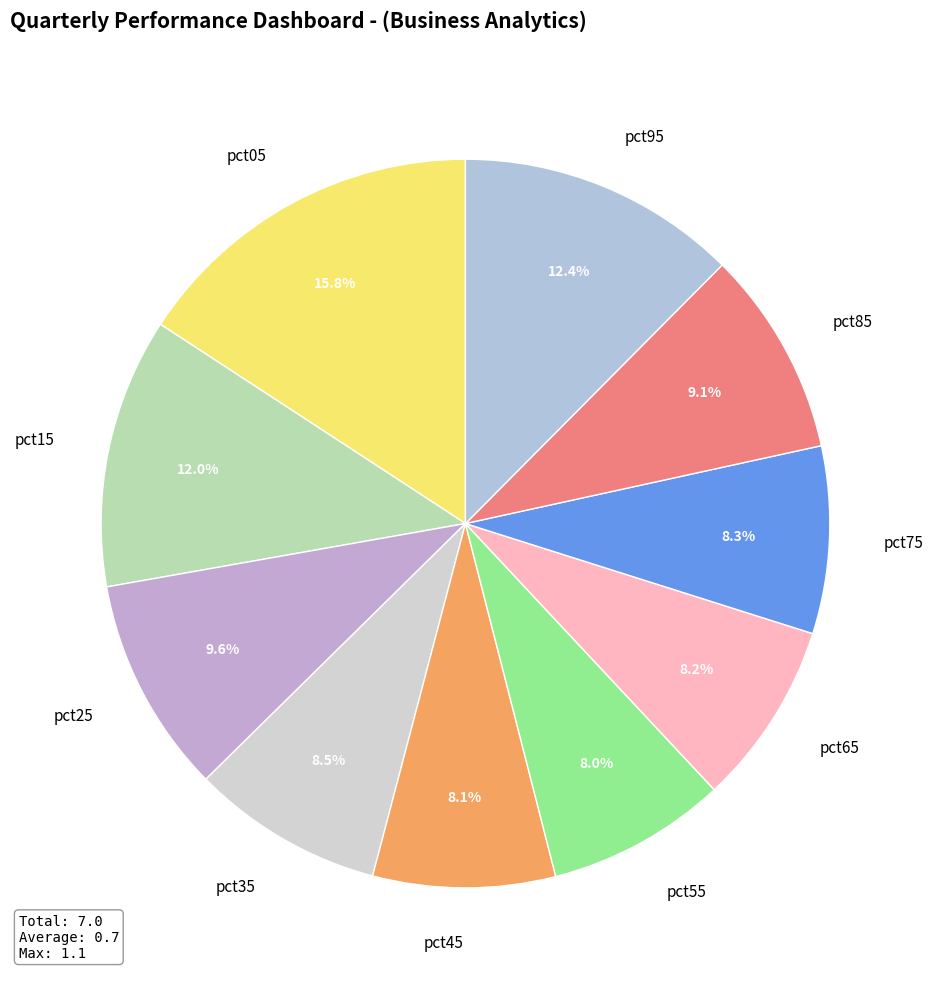

Does pct05 represent more than half of the total?

No